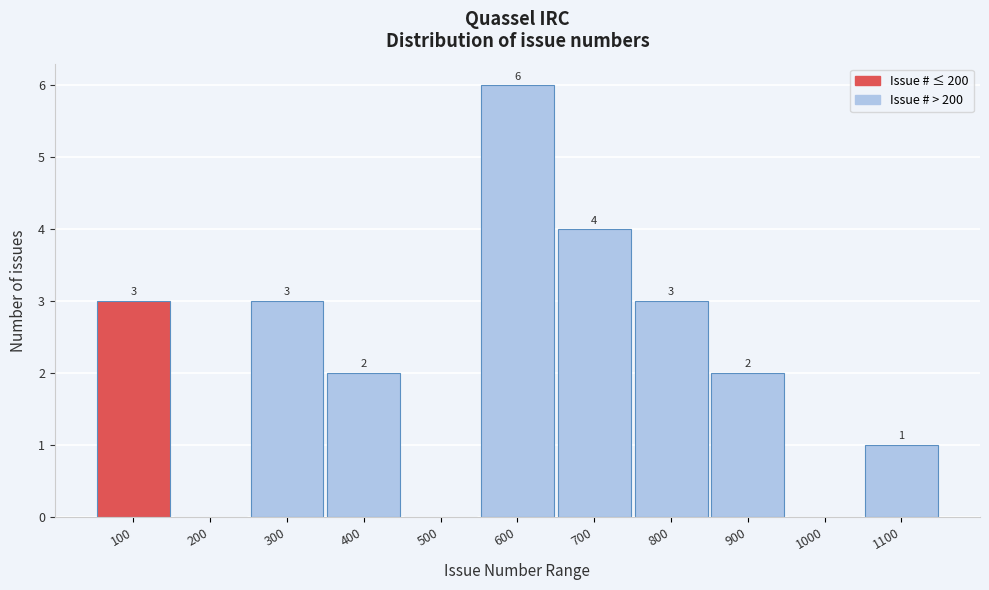

Reading left to right, transcribe all the data shown in this chart.

100=3	200=0	300=3	400=2	500=0	600=6	700=4	800=3	900=2	1000=0	1100=1